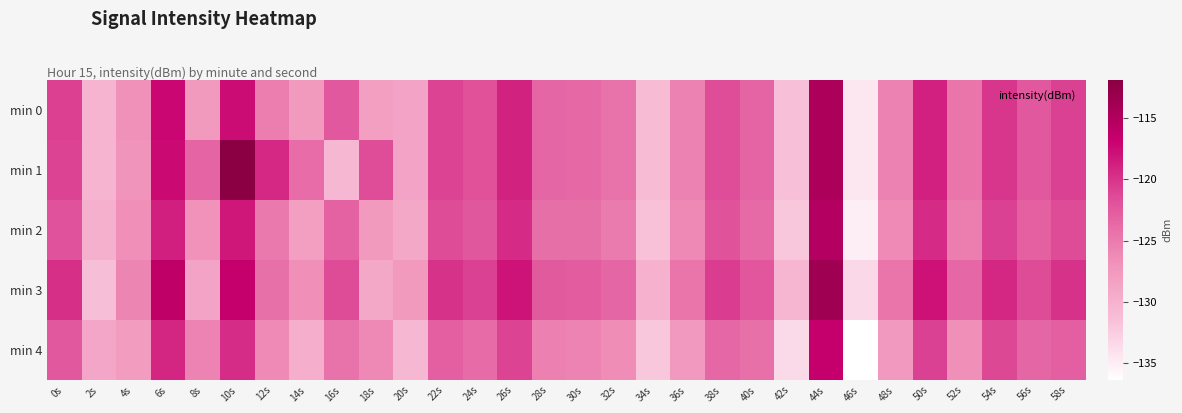

Reading left to right, transcribe all the data shown in this chart.

min 0: 0s=-120.7	2s=-130.3	4s=-126.8	6s=-117.2	8s=-127.6	10s=-117.6	12s=-125.2	14s=-127.6	16s=-122.4	18s=-128.1	20s=-128.6	22s=-120.9	24s=-121.8	26s=-119.0	28s=-123.4	30s=-123.6	32s=-124.4	34s=-131.0	36s=-125.6	38s=-121.5	40s=-123.2	42s=-131.5	44s=-114.7	46s=-134.4	48s=-125.6	50s=-118.9	52s=-124.5	54s=-120.2	56s=-122.4	58s=-120.8
min 1: 0s=-120.9	2s=-130.3	4s=-127.1	6s=-117.4	8s=-123.2	10s=-111.9	12s=-119.3	14s=-123.9	16s=-130.6	18s=-121.5	20s=-128.6	22s=-120.9	24s=-121.8	26s=-119.0	28s=-123.4	30s=-123.6	32s=-124.4	34s=-131.0	36s=-125.6	38s=-121.5	40s=-123.2	42s=-131.5	44s=-114.7	46s=-134.4	48s=-125.6	50s=-118.9	52s=-124.5	54s=-120.2	56s=-122.4	58s=-120.8
min 2: 0s=-121.9	2s=-129.8	4s=-126.5	6s=-118.8	8s=-126.8	10s=-118.2	12s=-124.9	14s=-128.1	16s=-123.1	18s=-127.6	20s=-129.1	22s=-121.4	24s=-122.3	26s=-119.5	28s=-124.0	30s=-124.1	32s=-125.0	34s=-131.5	36s=-126.1	38s=-122.0	40s=-123.7	42s=-132.1	44s=-115.3	46s=-135.1	48s=-126.2	50s=-119.5	52s=-125.1	54s=-120.8	56s=-122.9	58s=-121.4
min 3: 0s=-119.7	2s=-131.3	4s=-125.8	6s=-116.2	8s=-128.6	10s=-116.6	12s=-124.2	14s=-126.6	16s=-121.4	18s=-129.1	20s=-127.6	22s=-119.9	24s=-120.8	26s=-118.0	28s=-122.4	30s=-122.6	32s=-123.4	34s=-130.0	36s=-124.6	38s=-120.5	40s=-122.2	42s=-130.5	44s=-113.7	46s=-133.4	48s=-124.6	50s=-117.9	52s=-123.5	54s=-119.2	56s=-121.4	58s=-119.8
min 4: 0s=-122.4	2s=-128.9	4s=-127.8	6s=-119.2	8s=-125.6	10s=-119.6	12s=-126.2	14s=-129.6	16s=-124.4	18s=-126.1	20s=-130.6	22s=-122.9	24s=-123.8	26s=-121.0	28s=-125.4	30s=-125.6	32s=-126.4	34s=-132.0	36s=-127.6	38s=-123.5	40s=-124.2	42s=-133.5	44s=-116.7	46s=-136.4	48s=-127.6	50s=-120.9	52s=-126.5	54s=-121.2	56s=-123.4	58s=-122.8